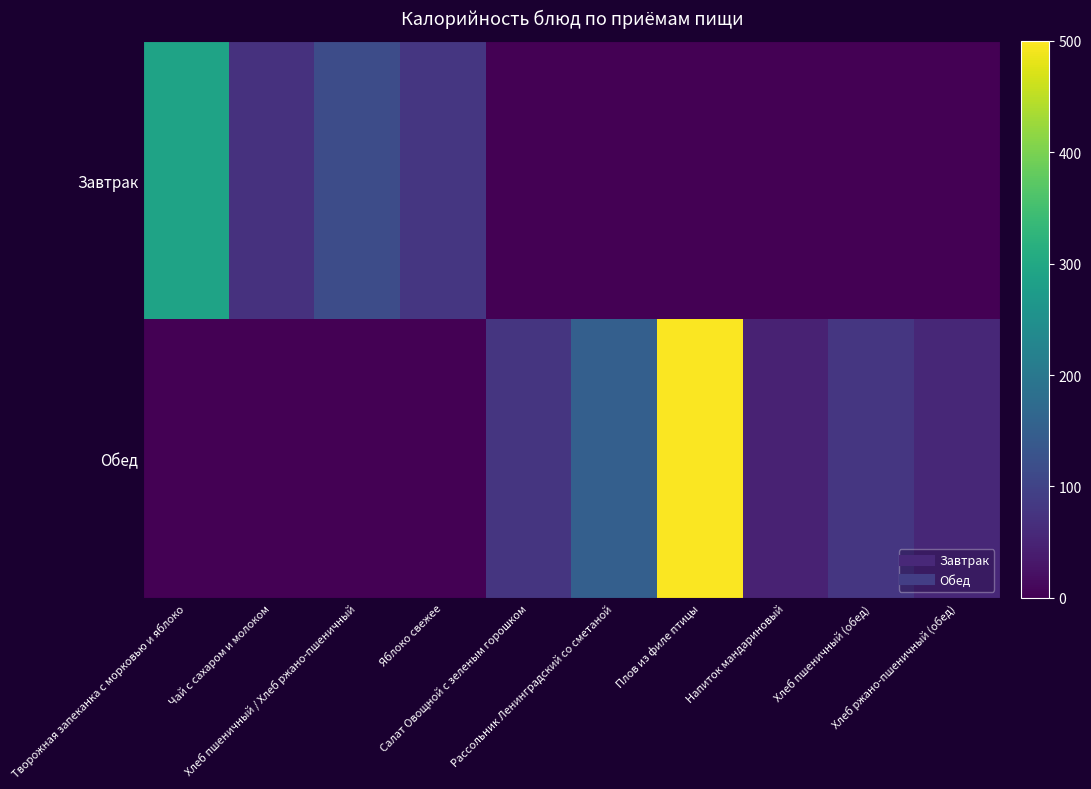

Which series has the widest spread of values?

Обед